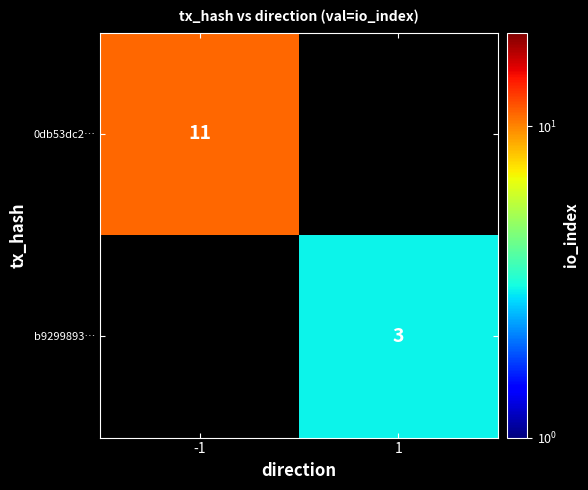

True or false: b9299893… has a value of 3 at 1.

True